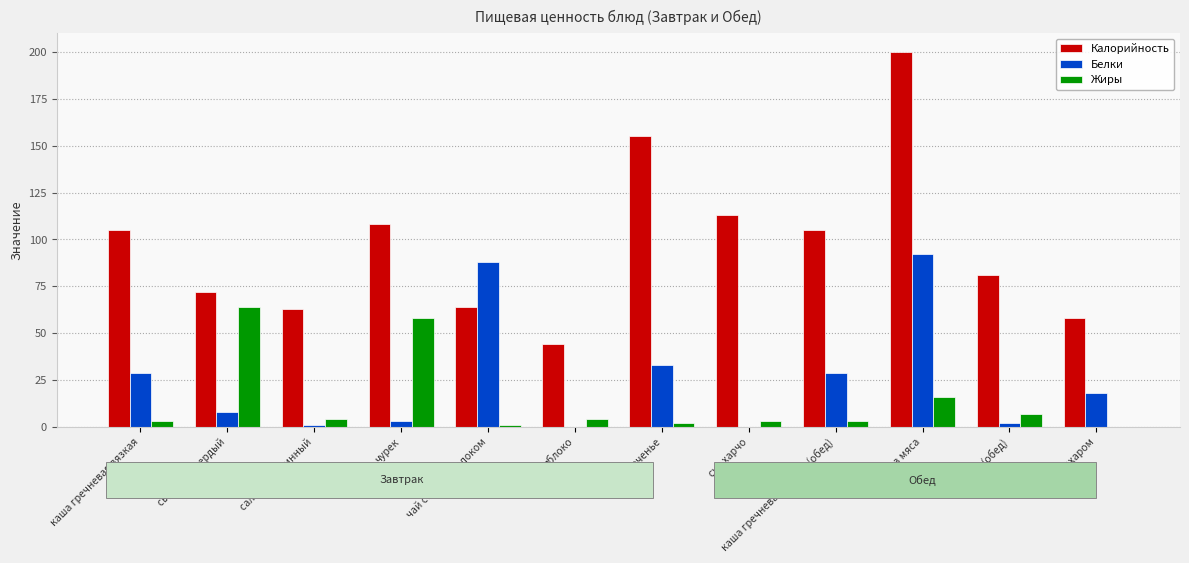

What is the total value across all series at яблоко?

48